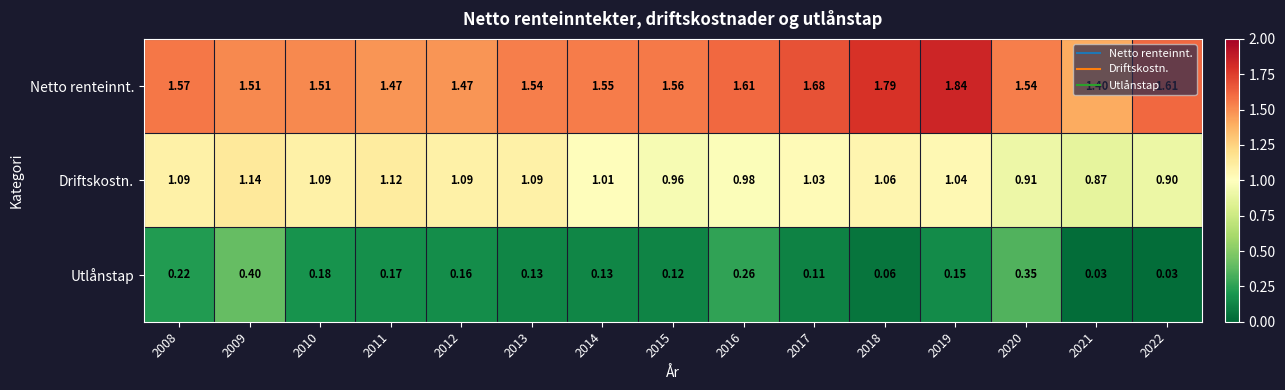

Rank the series at 2021 from highest to lowest value.

Netto renteinnt., Driftskostn., Utlånstap